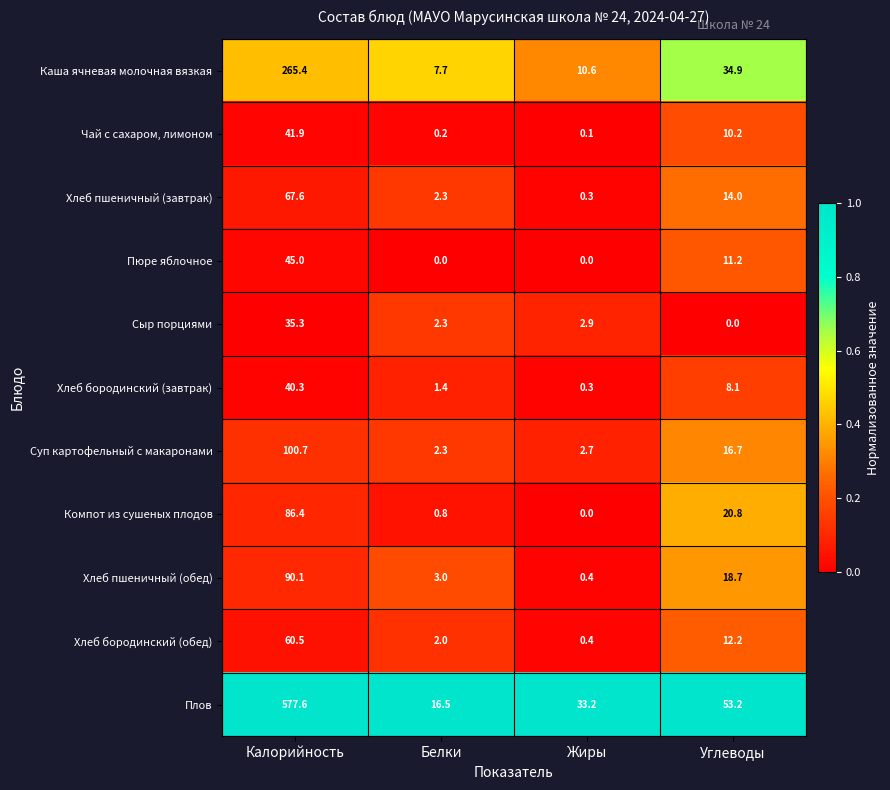

Which category has the highest value across all series?

Калорийность